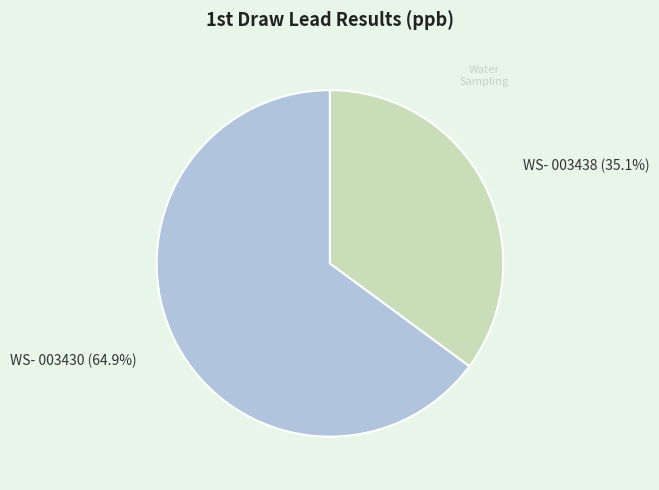

To the nearest percent, what is the combined percentage of WS- 003438 and WS- 003430?

100%